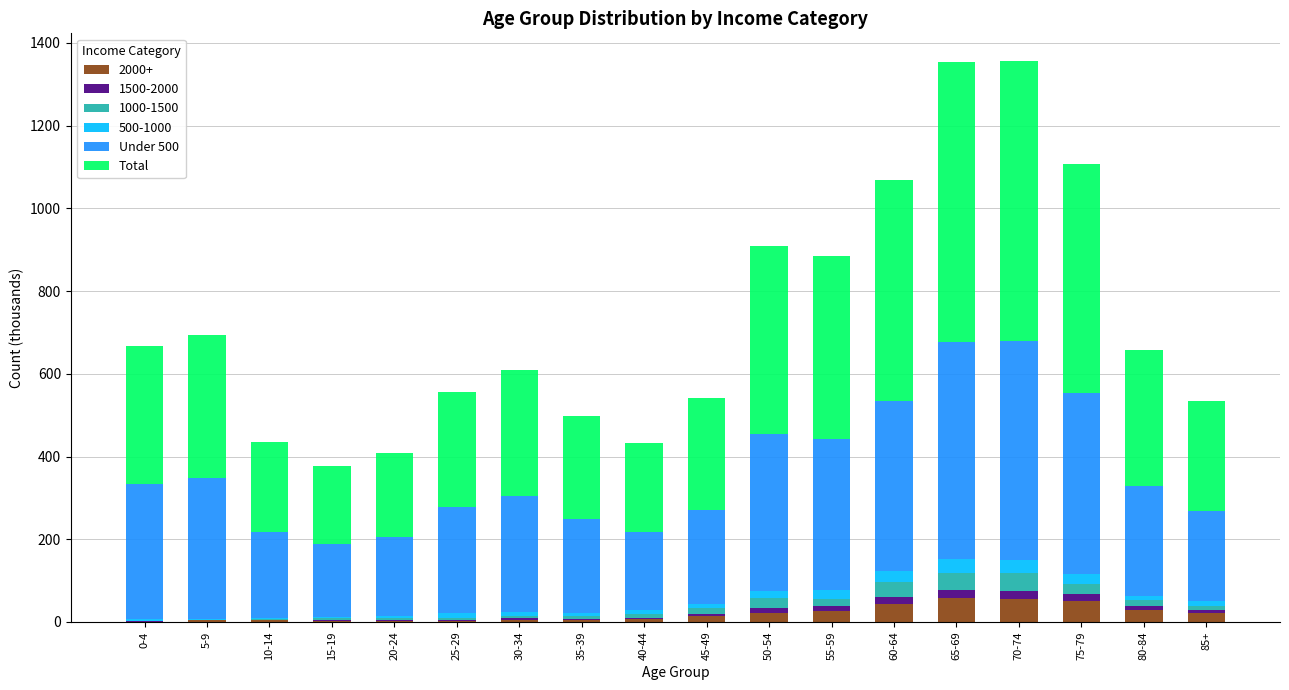

Is it true that 2000+ equals 7.8 at 40-44?

True